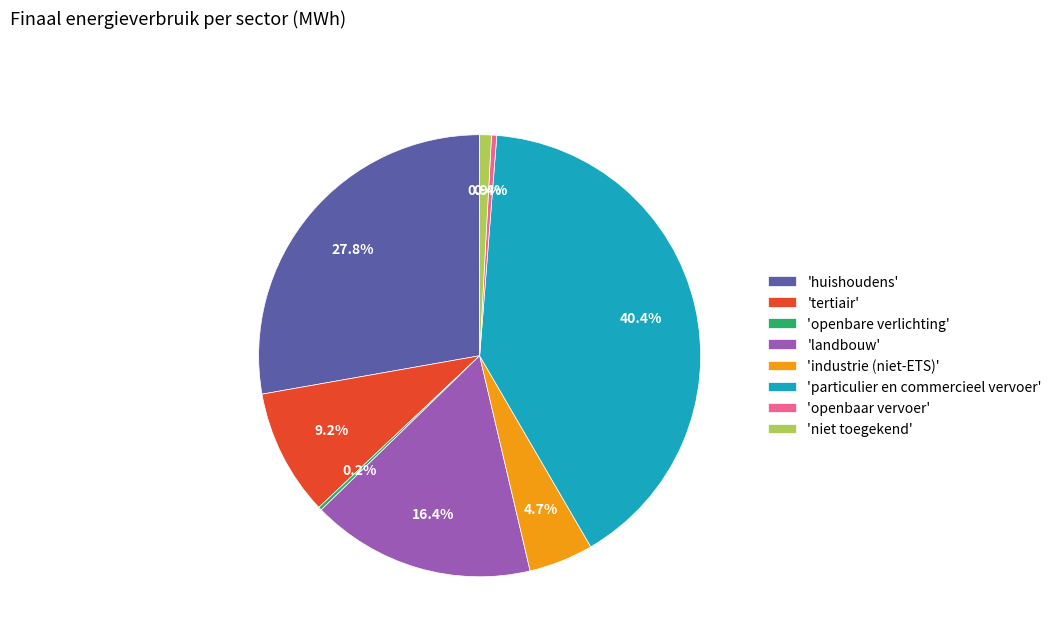

Is 'openbaar vervoer' the majority of the pie?

No